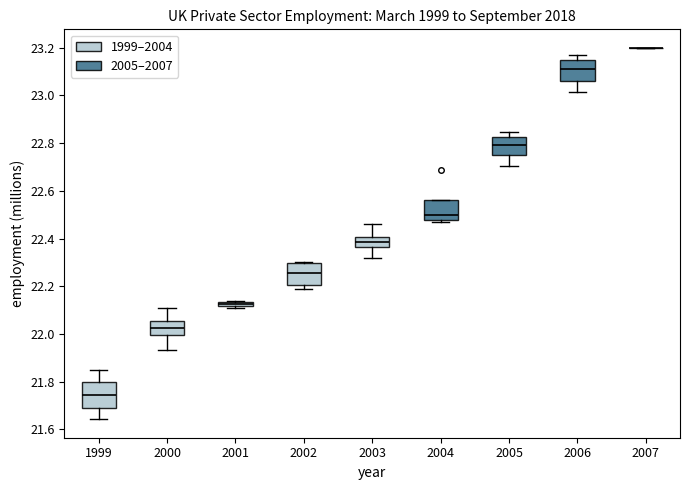

Where is the upper edge of the box at x = 2000 on the y-axis? The values are not printed on the chart, so give them approximately, as read against the axis.

22.06